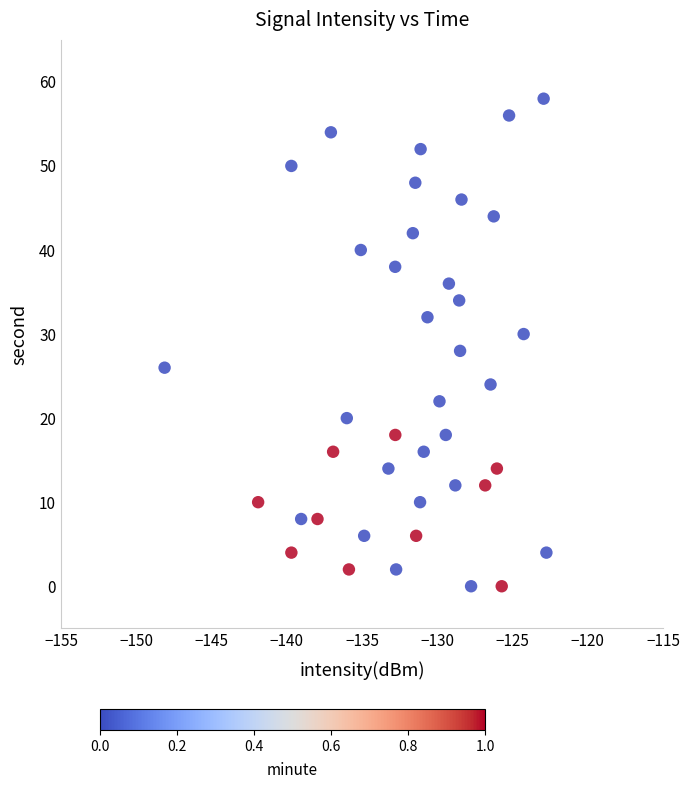

What is the range of Y values (max minus min)?

58